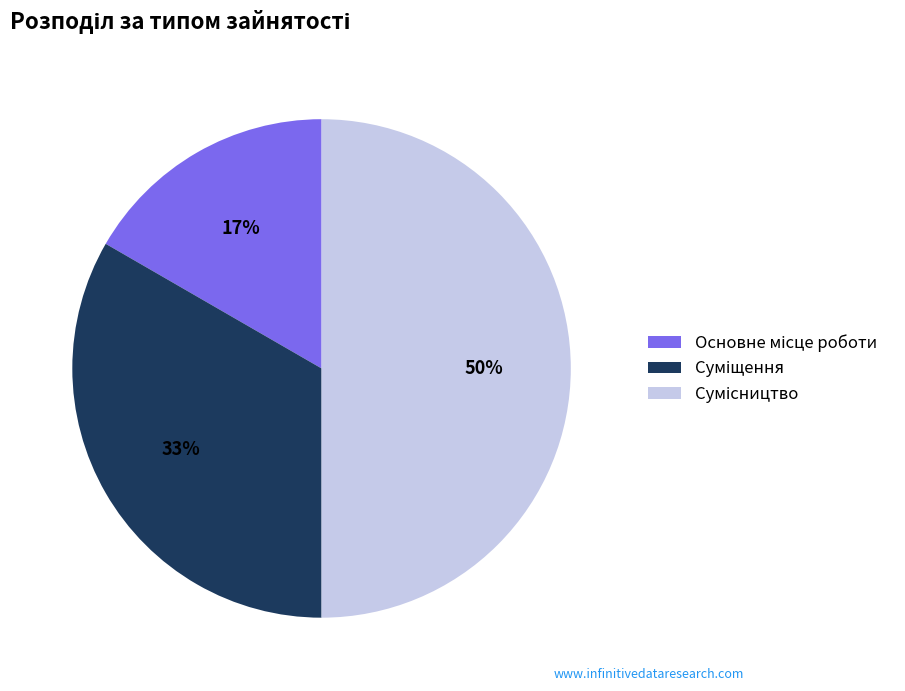

To the nearest percent, what is the difference between the largest and smallest slice percentages?

33%